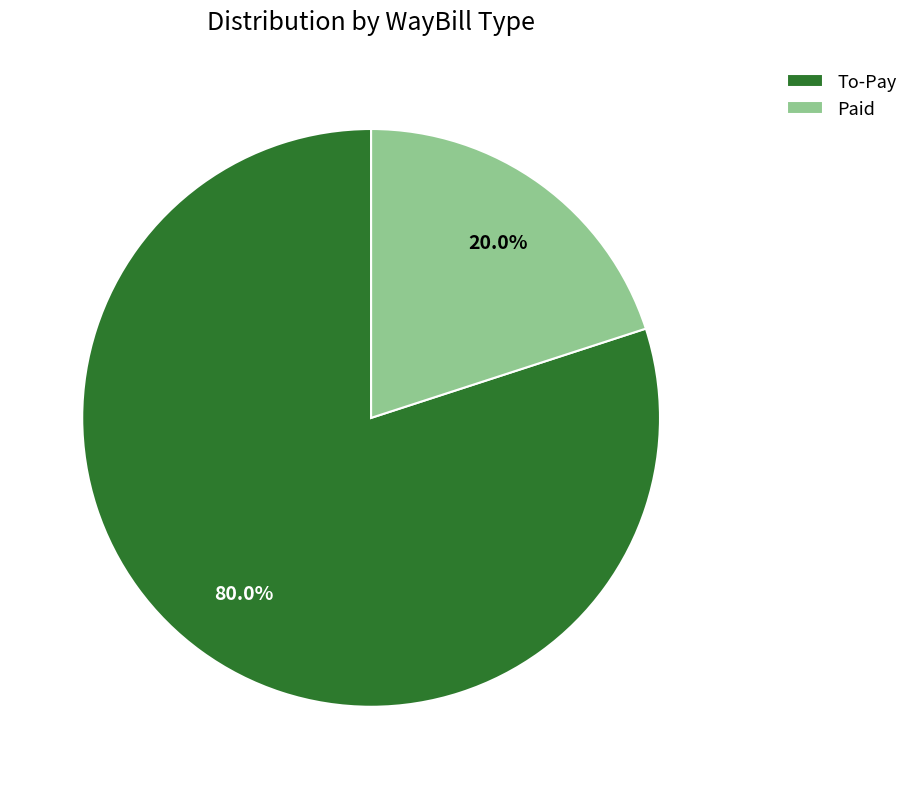

What is the total percentage of To-Pay and Paid?

100.0%